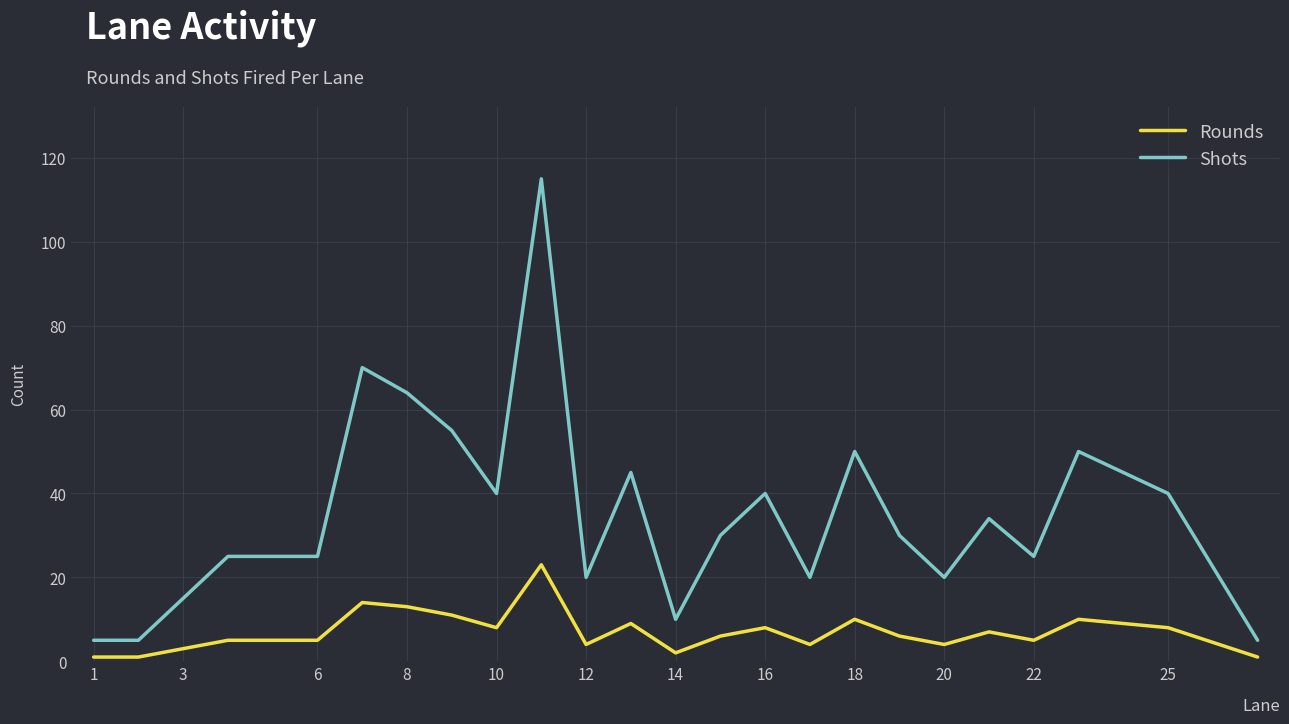

True or false: Shots and Rounds intersect in this chart.

False